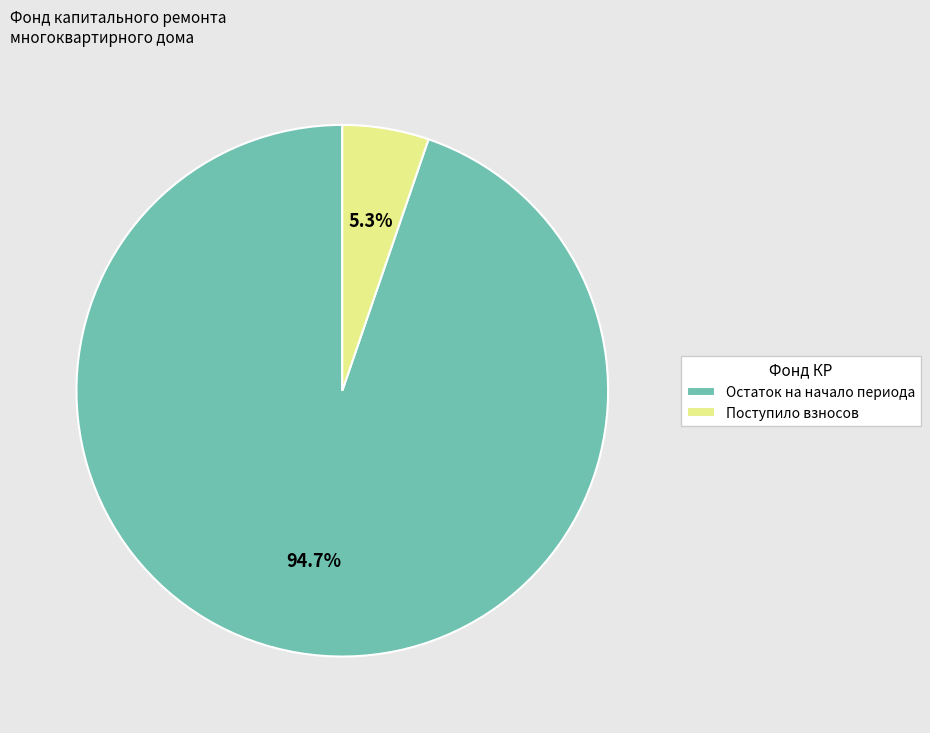

Between Поступило взносов and Остаток на начало периода, which is larger?

Остаток на начало периода